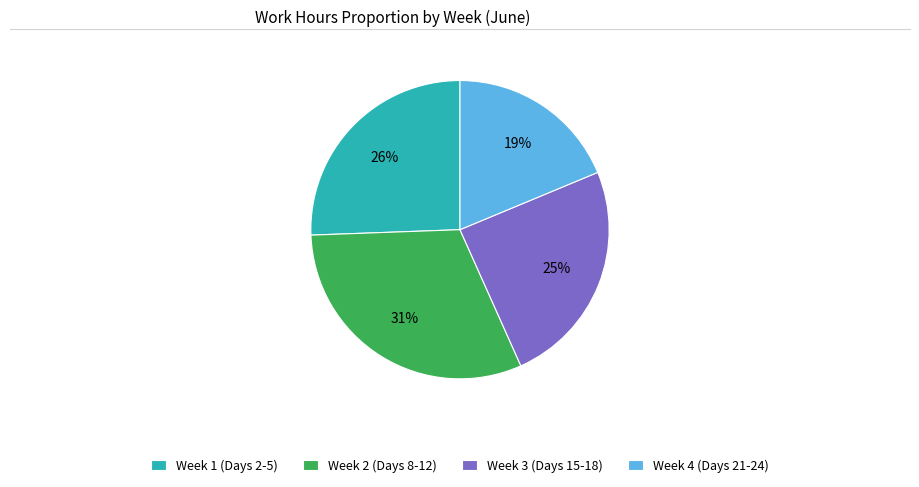

How many slices are in this pie chart?

4